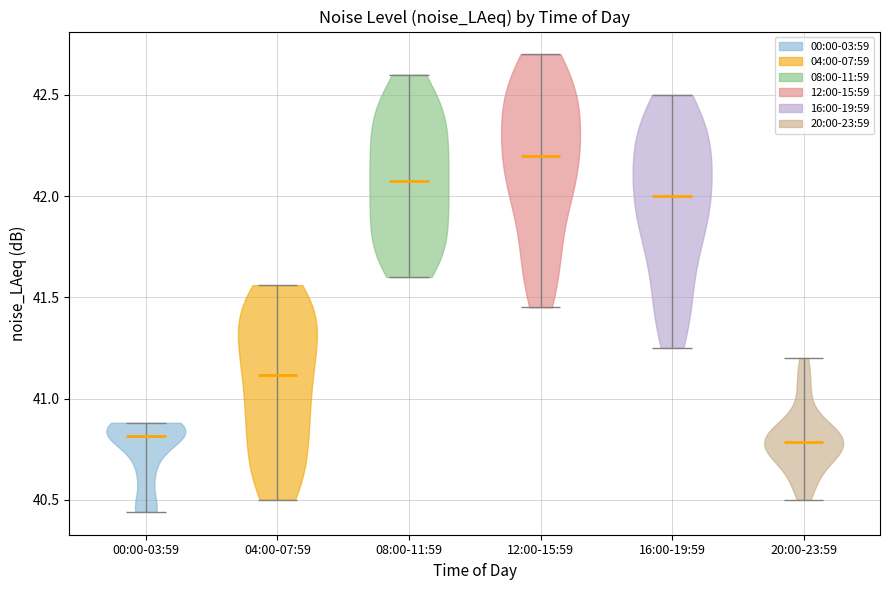

Reading left to right, read every violin against the y-axis: where its median line is, and the lowest and highest points it reaches. The values are not printed on the chart, so give them approximately, as read against the axis.

00:00-03:59: median line 40.80, lowest point 40.45, highest point 40.90
04:00-07:59: median line 41.10, lowest point 40.50, highest point 41.55
08:00-11:59: median line 42.10, lowest point 41.60, highest point 42.60
12:00-15:59: median line 42.20, lowest point 41.45, highest point 42.70
16:00-19:59: median line 42.00, lowest point 41.25, highest point 42.50
20:00-23:59: median line 40.80, lowest point 40.50, highest point 41.20